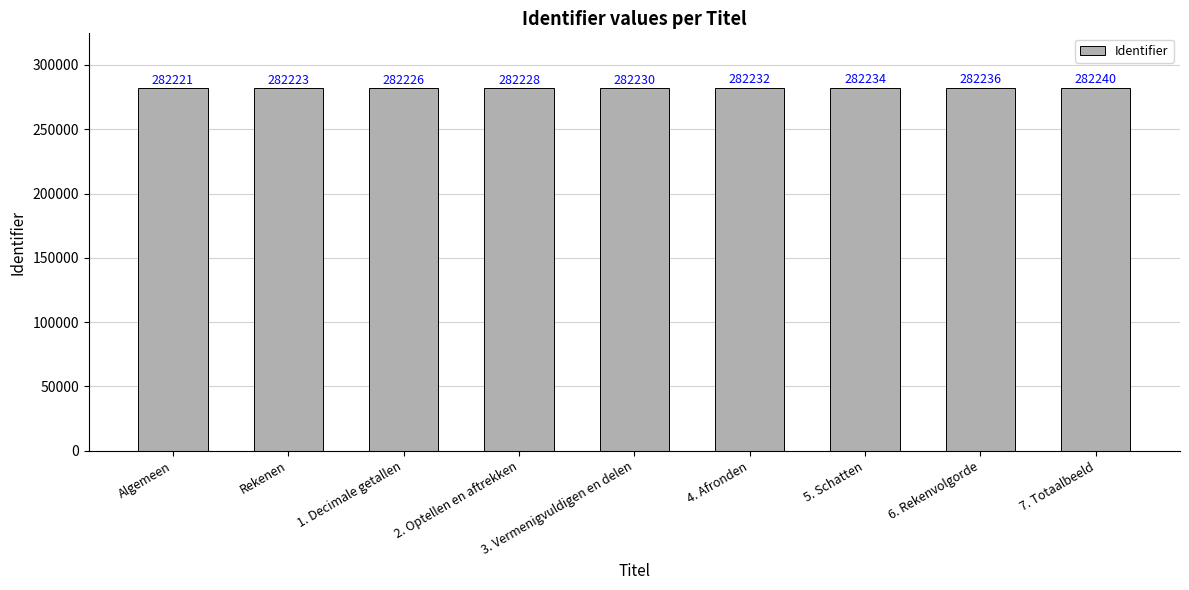

Does the chart contain stacked bars?

No